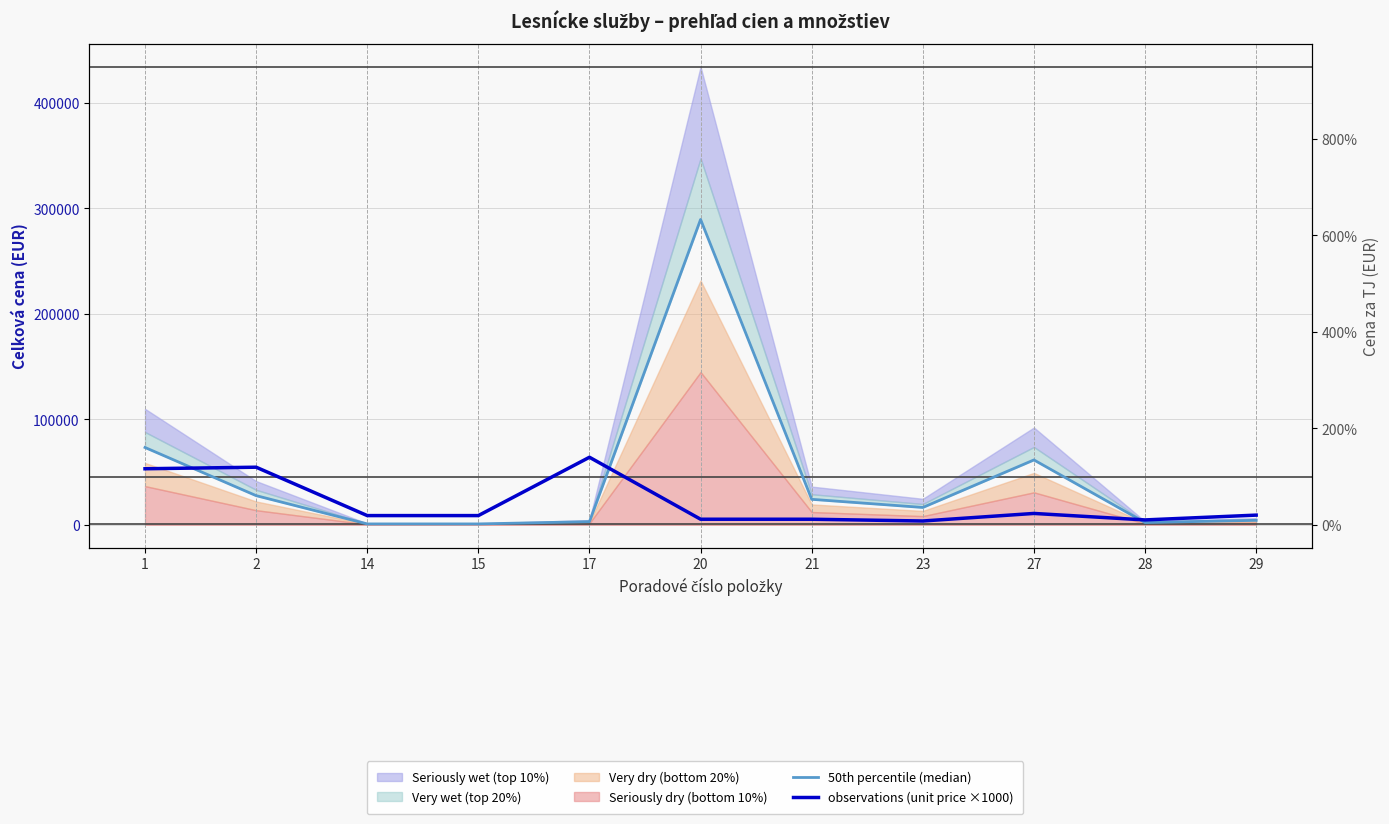

Which series ends up on top after the final intersection of observations (unit price ×1000) and 50th percentile (median)?

observations (unit price ×1000)